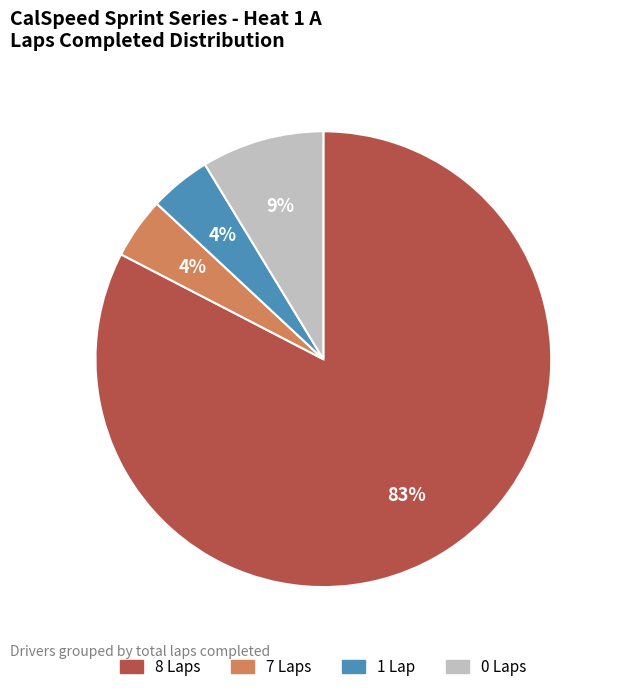

Is there a majority slice in this chart?

Yes